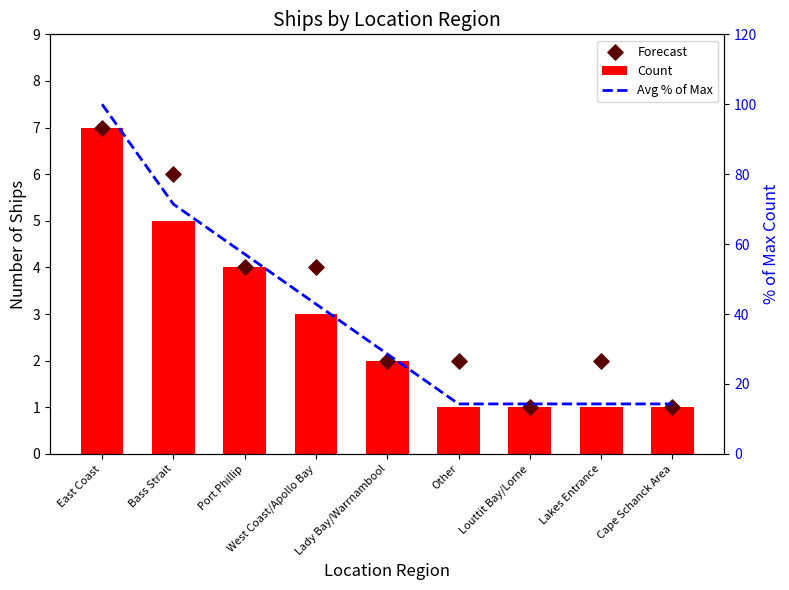

Which series contains the lowest Y value?

Count